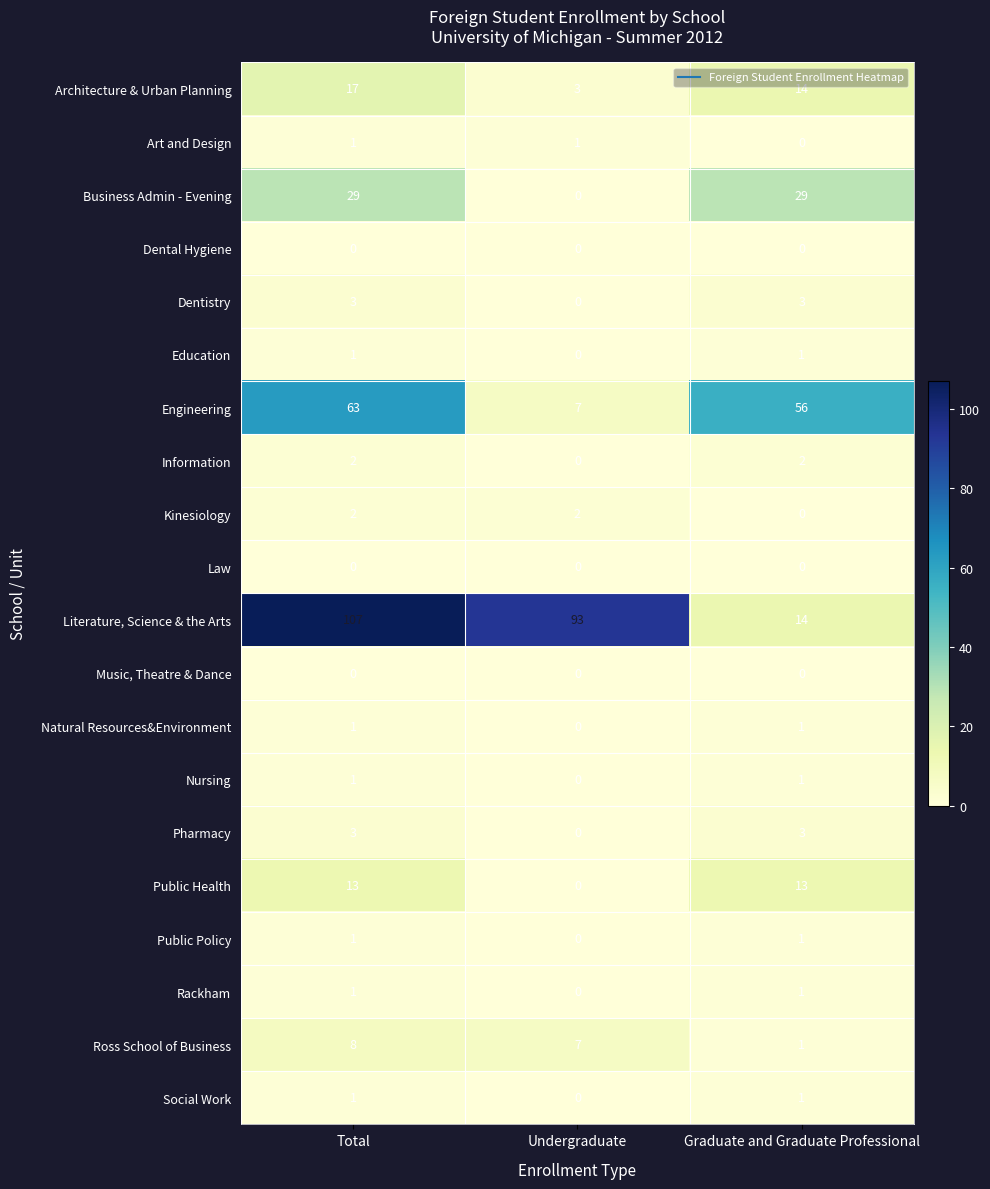

Between Total and Graduate and Graduate Professional, which series saw the biggest shift?

Literature, Science & the Arts